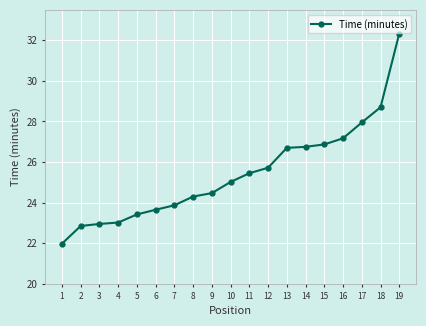

What is the difference between the second highest and minimum values?

6.7